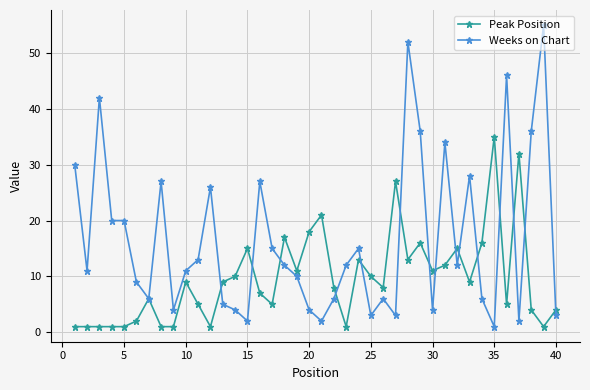

Which series has the largest total across all categories?

Weeks on Chart